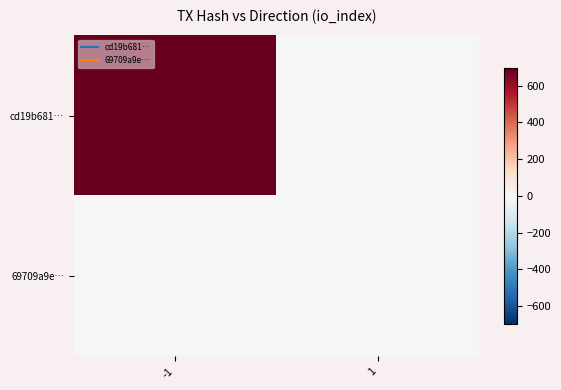

At which category is the sum across all series the highest?

-1